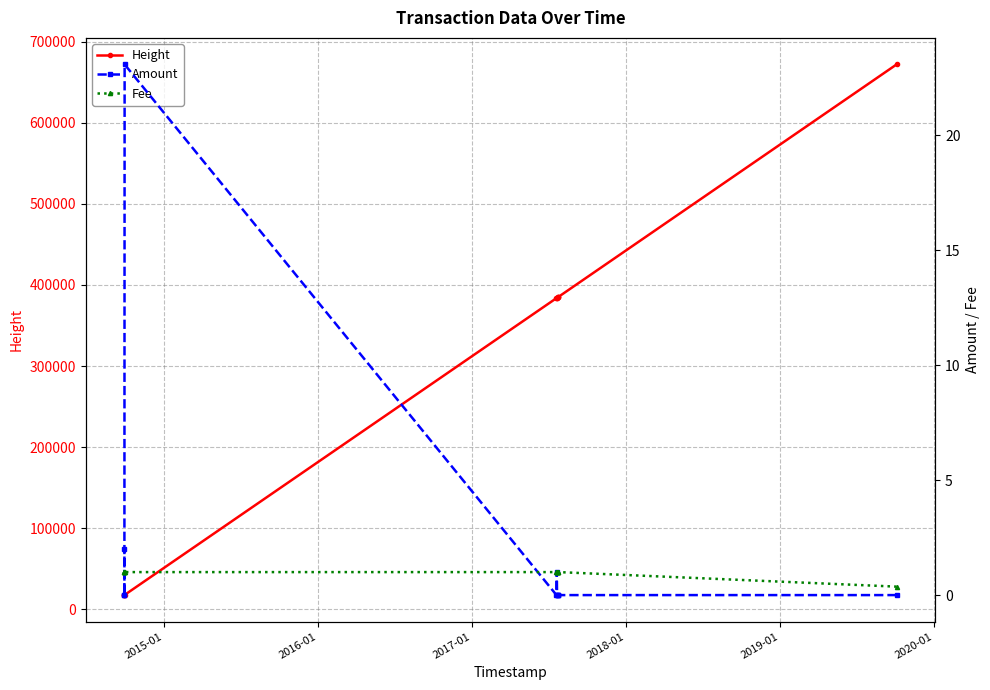

What is the lowest value of the Height series?

17606